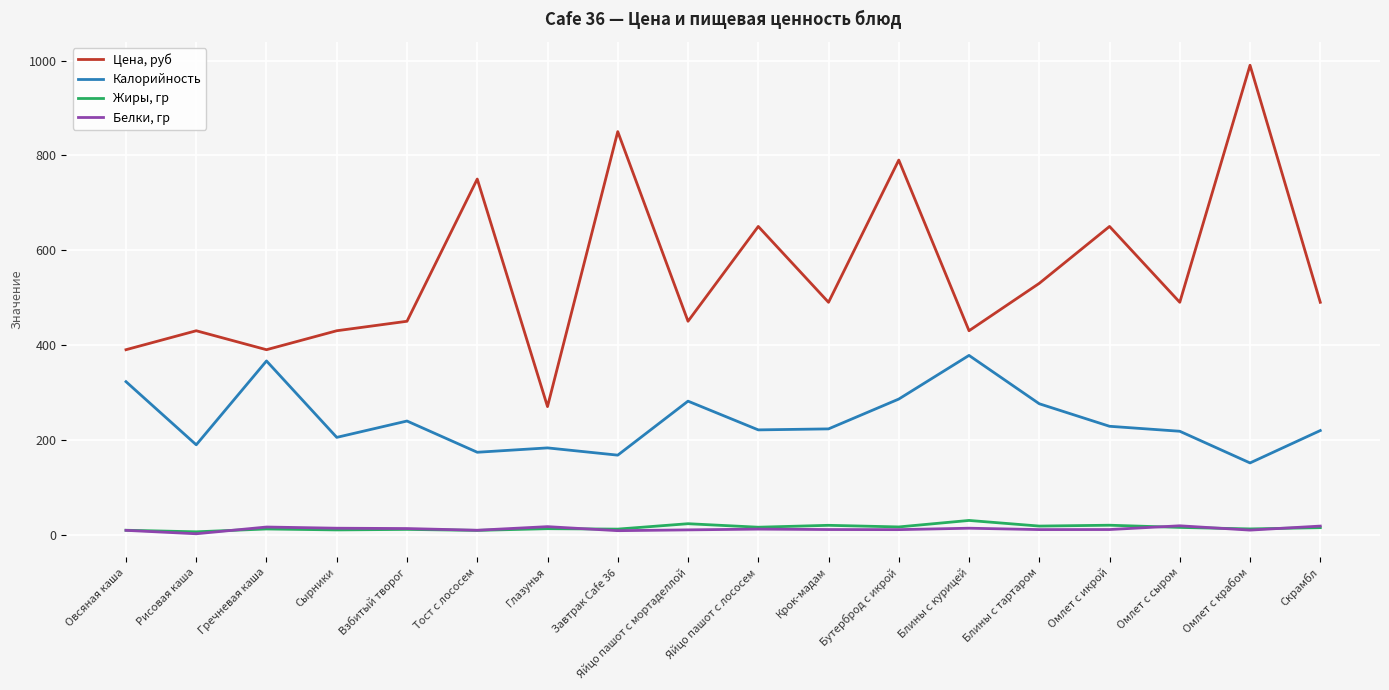

Is this an area chart (filled region under the line)?

No